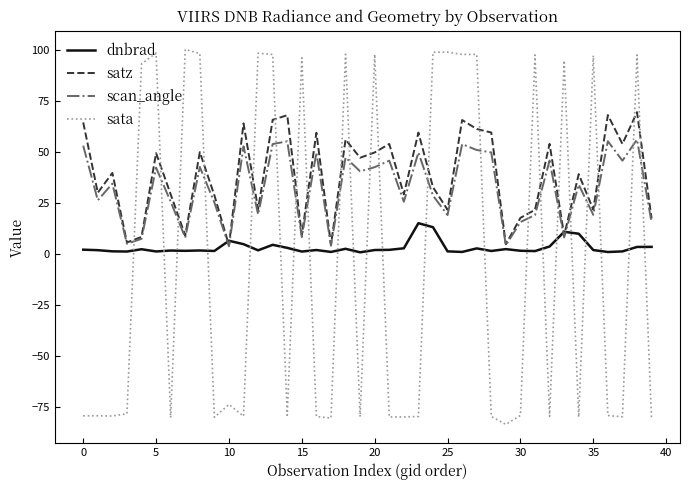

Which series has the largest range (max minus min)?

sata